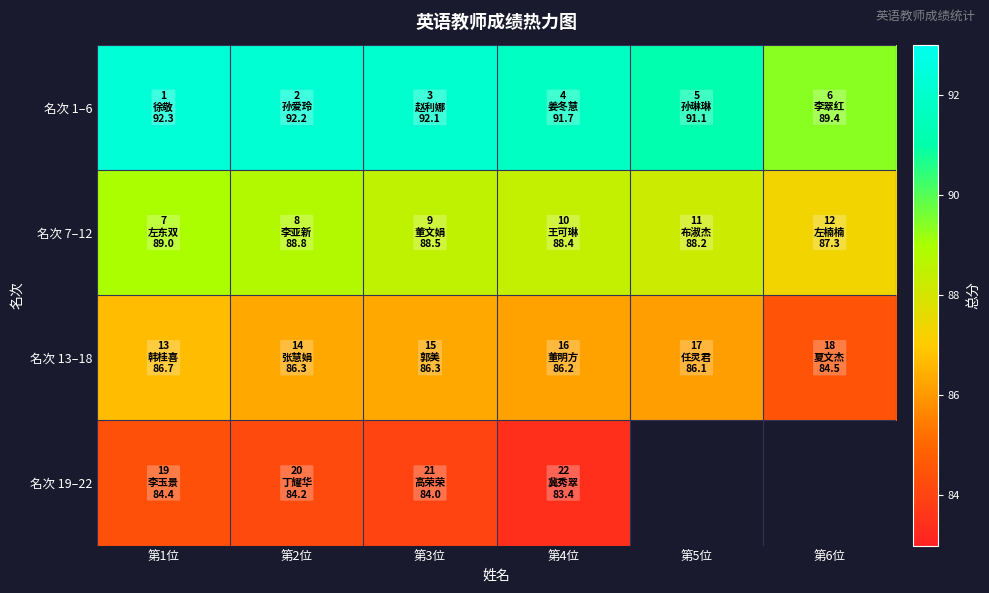

Where is 名次 19–22 nearest to the value 83?

第4位